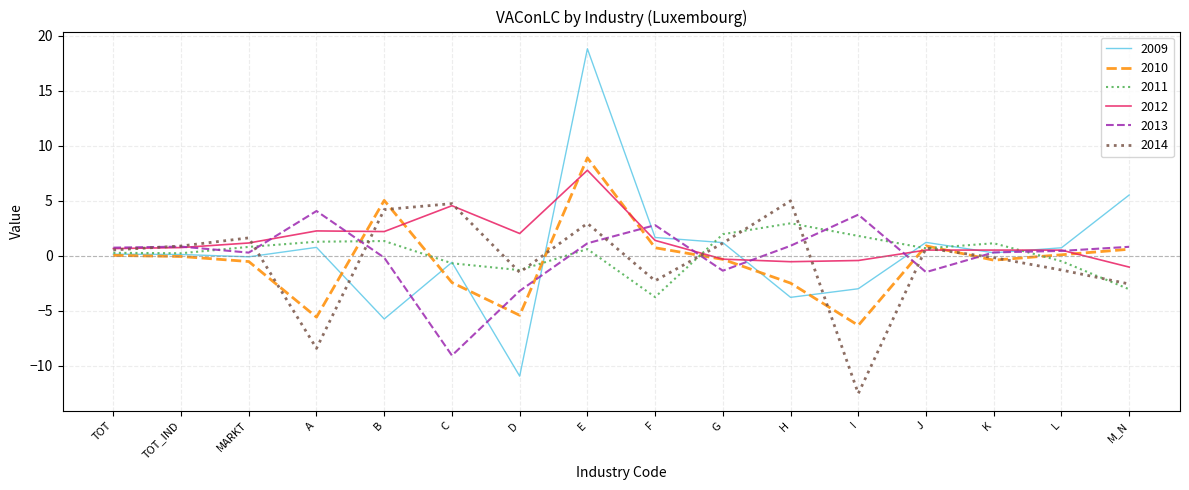

What is the maximum value for 2010?

8.9